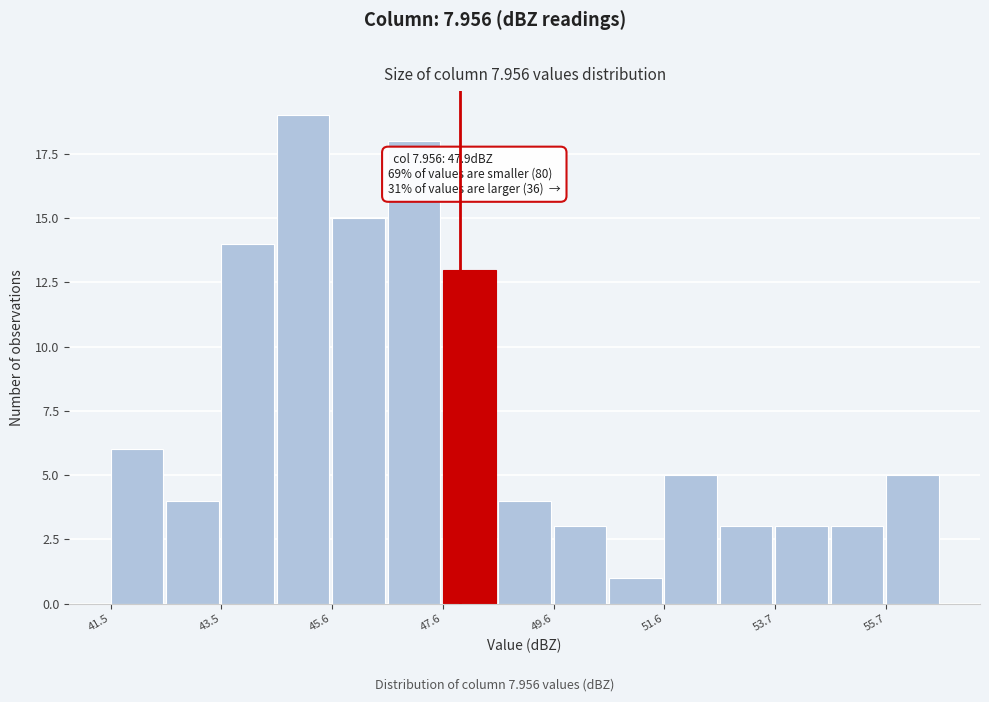

Read against the x-axis, roughly where is the centre of the tallest bar?

45.0